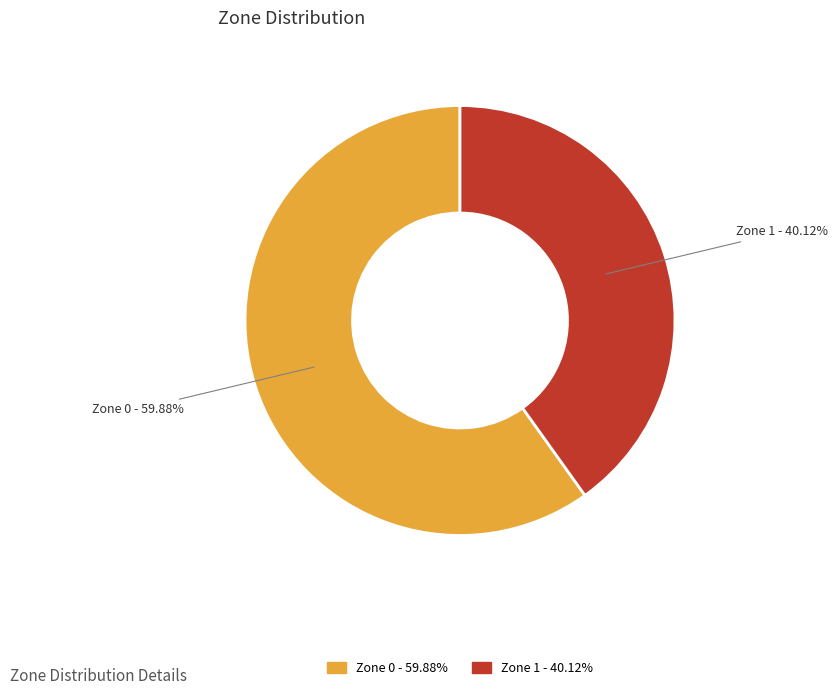

Rank the categories by value from highest to lowest.

Zone 0, Zone 1